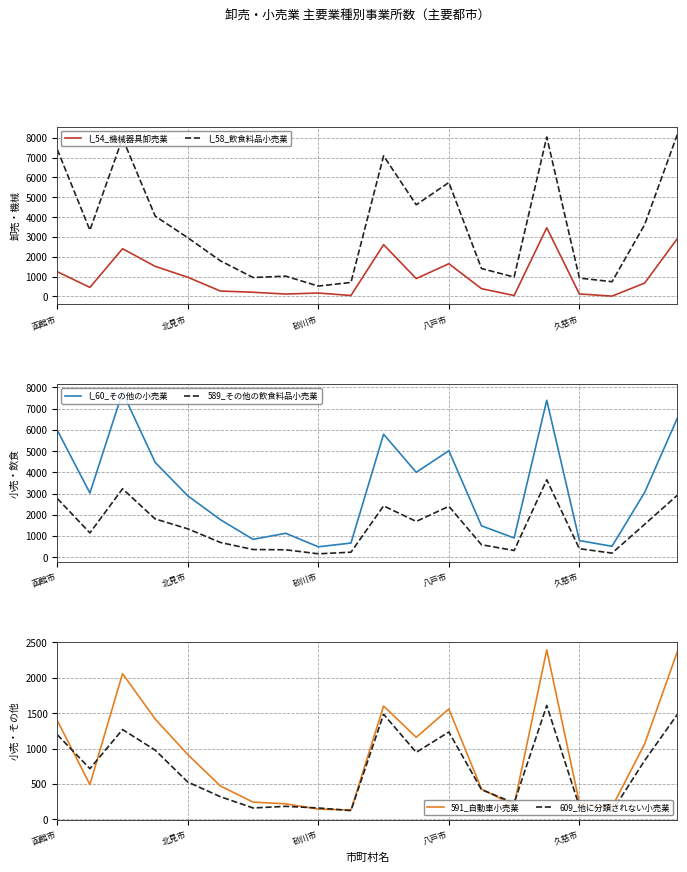

True or false: I_58_飲食料品小売業 and I_54_機械器具卸売業 cross at least once.

False